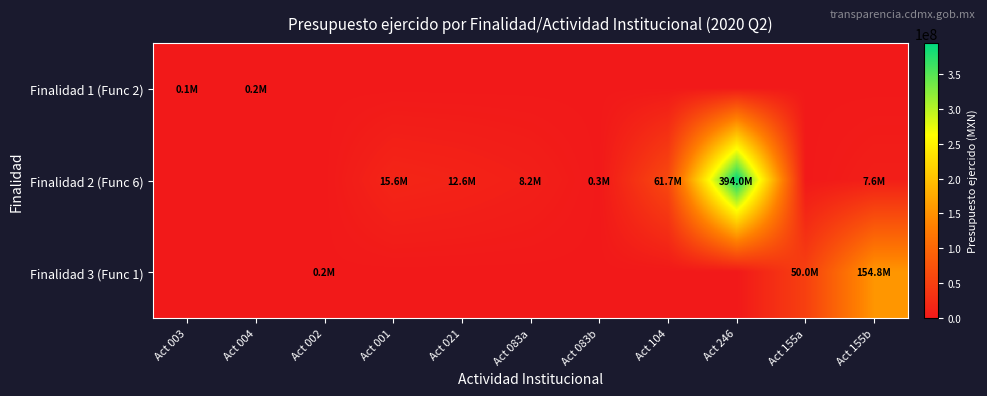

Reading left to right, extract all data points from this chart.

Finalidad 1 (Func 2): Act 003=116576.8	Act 004=154044.3	Act 002=0.0	Act 001=0.0	Act 021=0.0	Act 083a=0.0	Act 083b=0.0	Act 104=0.0	Act 246=0.0	Act 155a=0.0	Act 155b=0.0
Finalidad 2 (Func 6): Act 003=0.0	Act 004=0.0	Act 002=0.0	Act 001=15566722.2	Act 021=12595949.2	Act 083a=8243086.6	Act 083b=305759.1	Act 104=61703238.6	Act 246=394005015.2	Act 155a=0.0	Act 155b=7571827.0
Finalidad 3 (Func 1): Act 003=0.0	Act 004=0.0	Act 002=240000.0	Act 001=0.0	Act 021=0.0	Act 083a=0.0	Act 083b=0.0	Act 104=0.0	Act 246=0.0	Act 155a=50000000.0	Act 155b=154831000.0